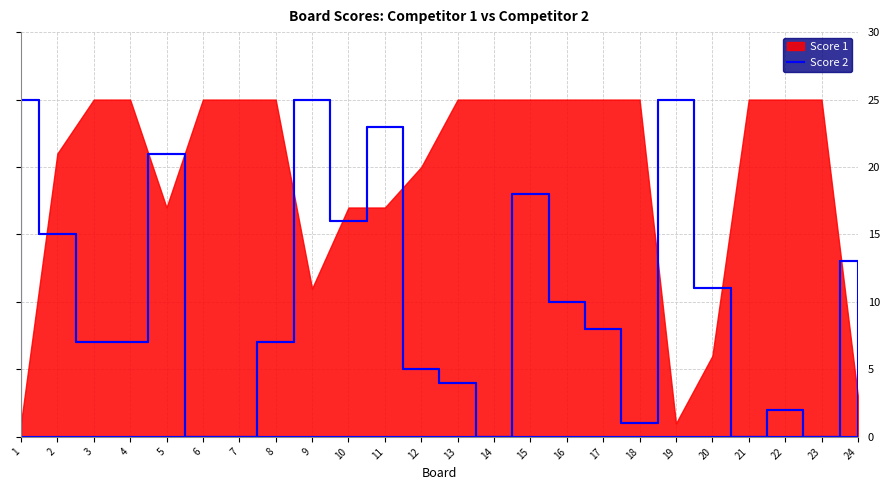

How many interior local valleys (lower than both neighbors) does the data have?

5